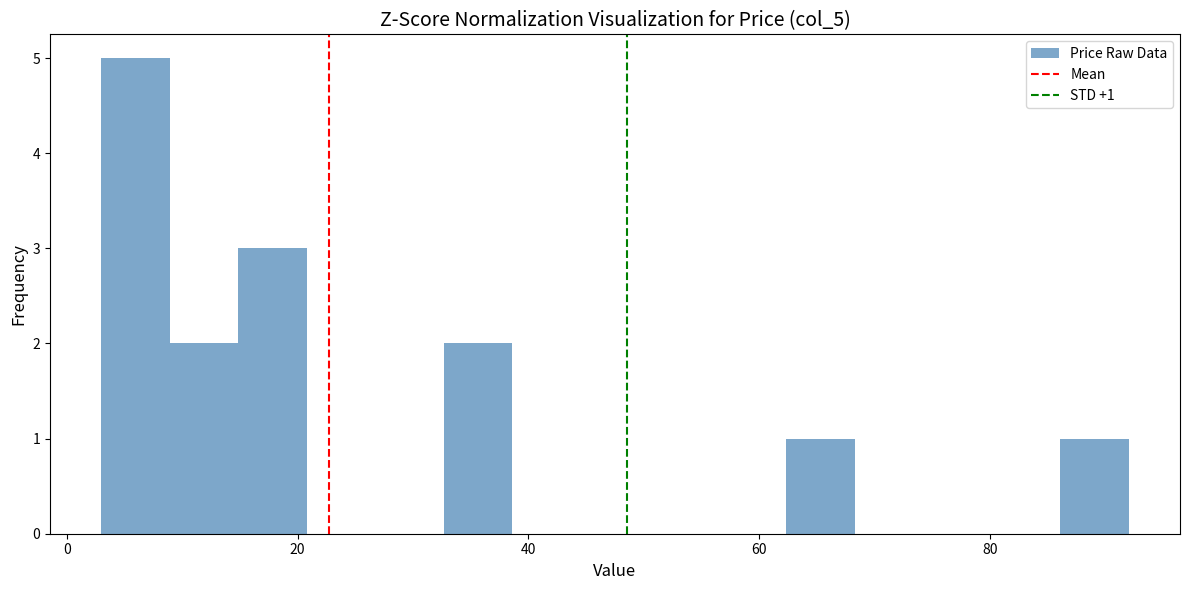

Around what value on the x-axis is the tallest bar? Give the approximate position of its centre, as read against the axis.

6